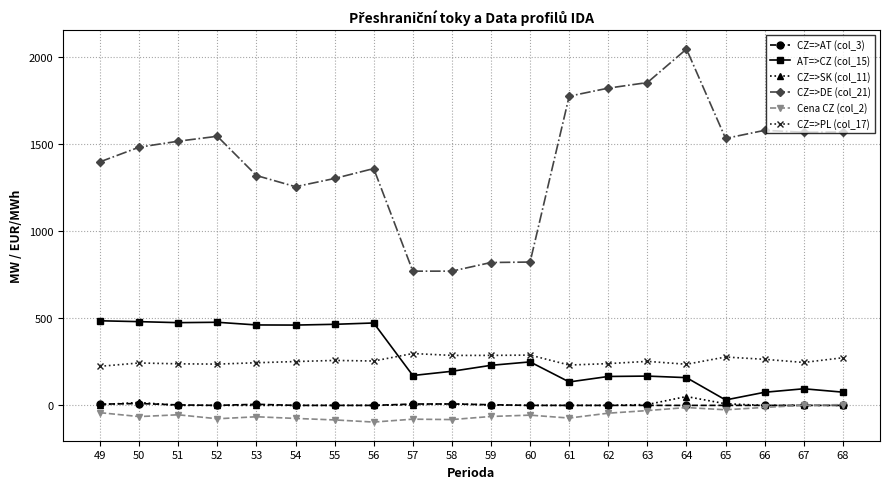

Which label corresponds to the largest value in the chart?

64